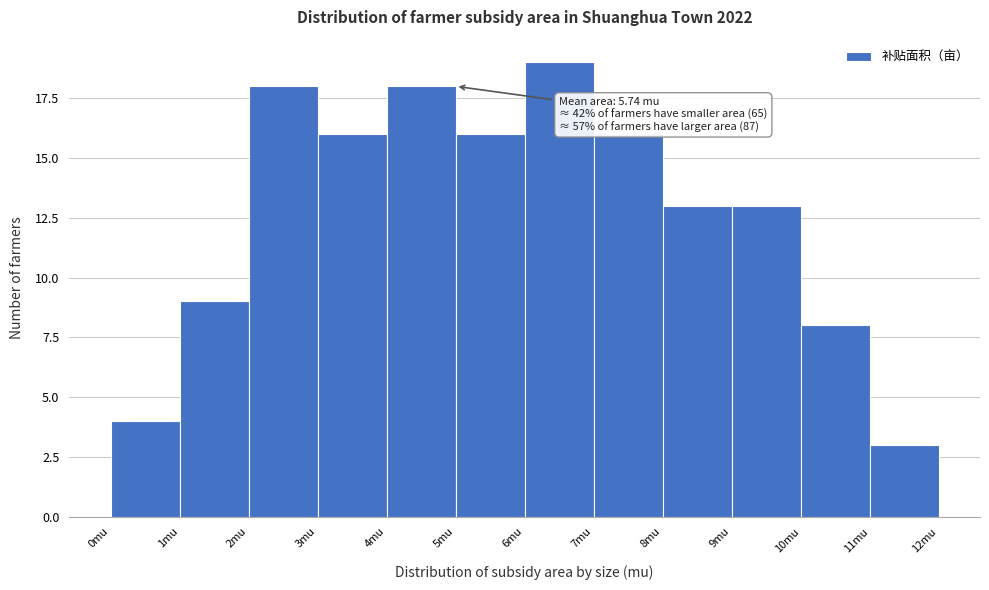

Which range on the x-axis has the tallest bar?

6 to 7